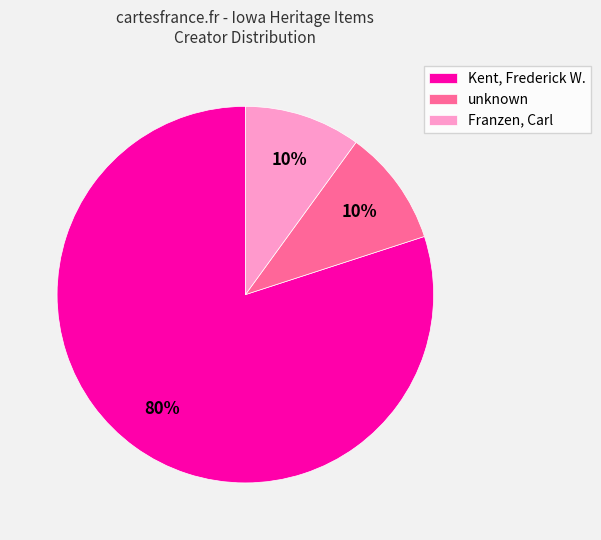

True or false: Franzen, Carl accounts for 1% of the total.

False